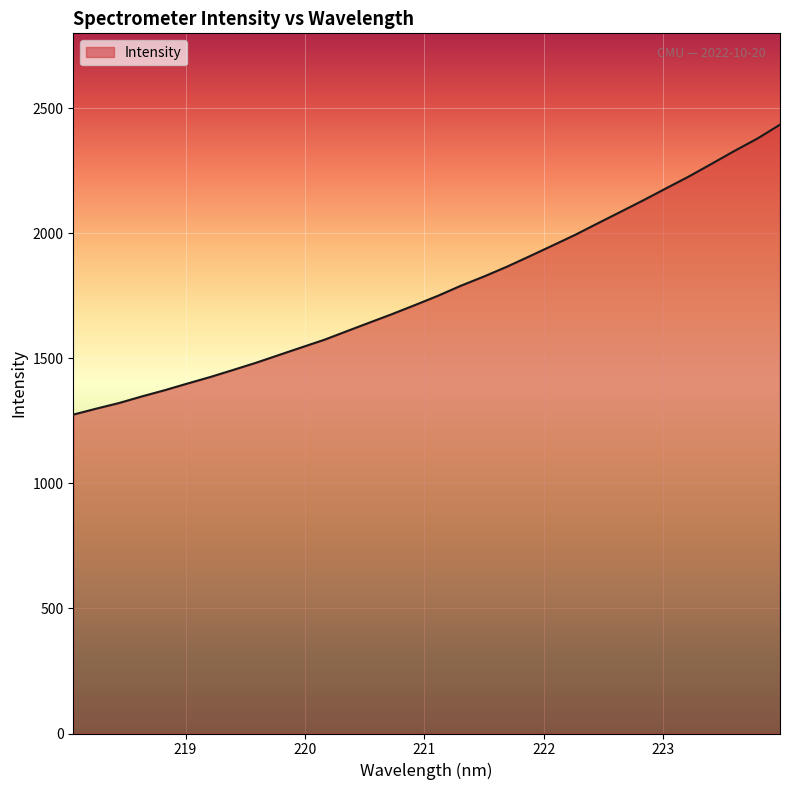

Does the chart have visible grid lines?

Yes